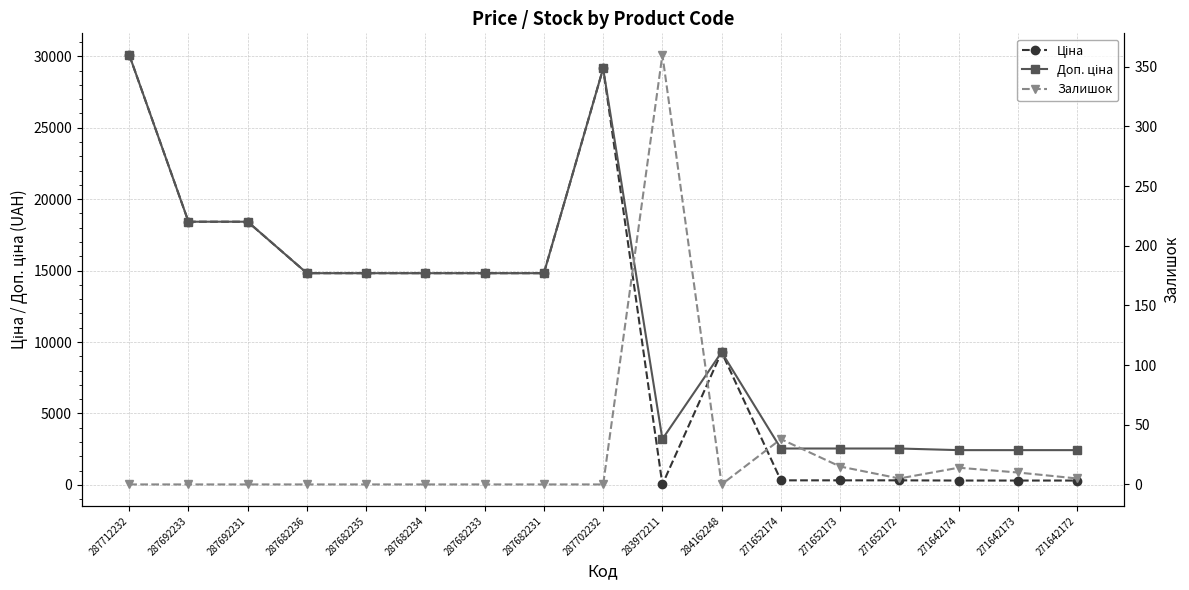

Which series changed the most between 287682234 and 287682233?

Ціна